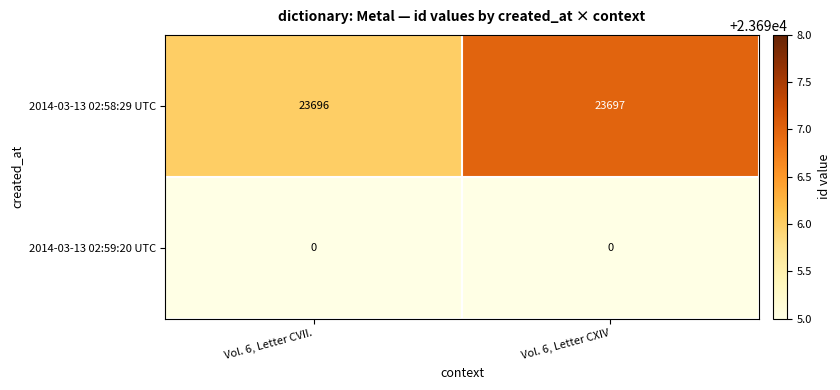

Reading left to right, what are all the values shown in this chart?

2014-03-13 02:58:29 UTC: Vol. 6, Letter CVII.=23696	Vol. 6, Letter CXIV=23697
2014-03-13 02:59:20 UTC: Vol. 6, Letter CVII.=0	Vol. 6, Letter CXIV=0